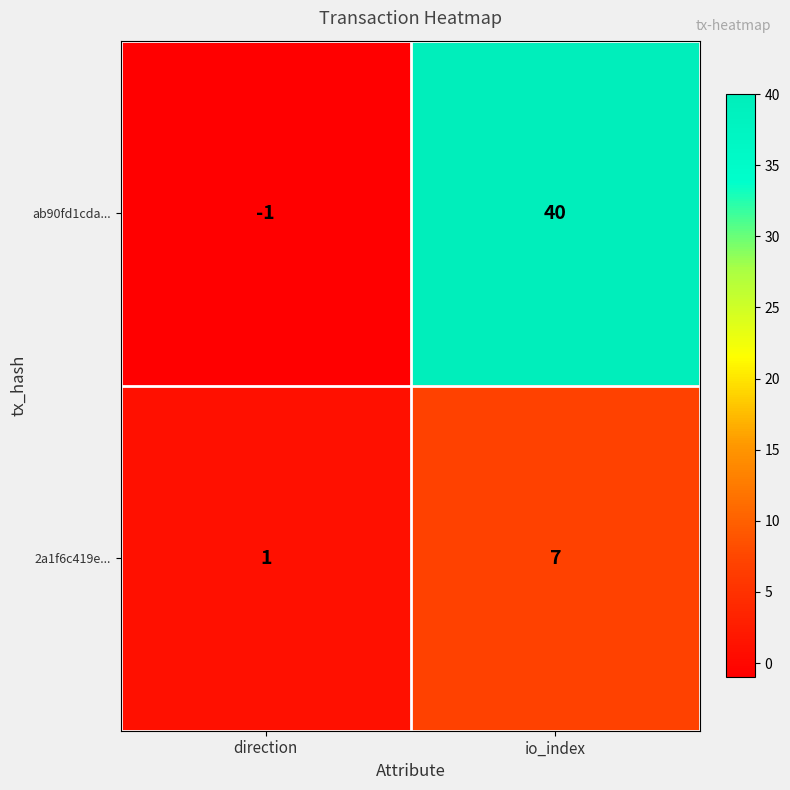

How many series are shown in this chart?

2